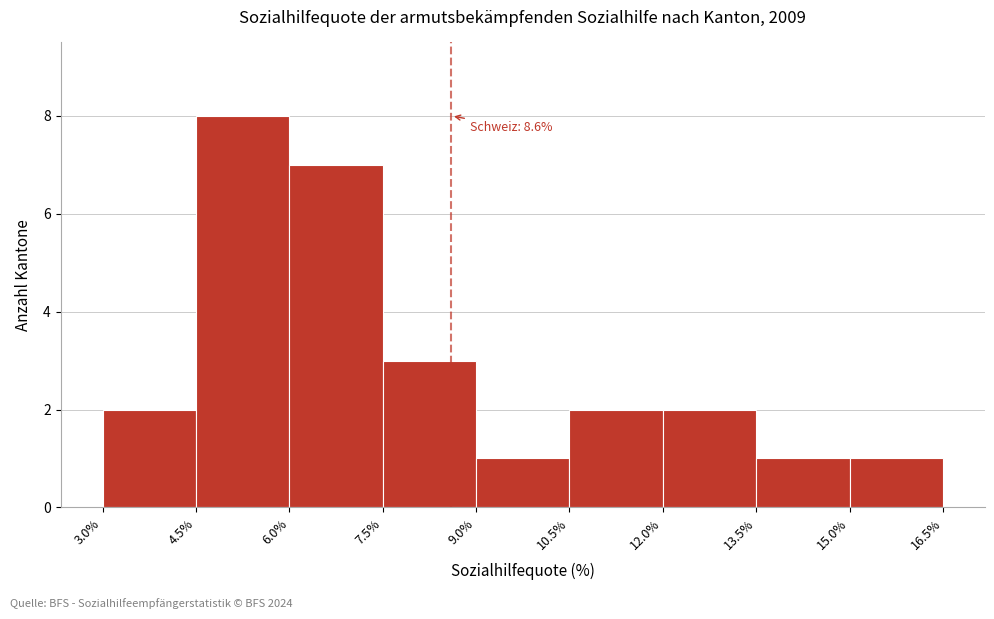

Over which range of the x-axis is the bar tallest?

4.5% to 6.0%